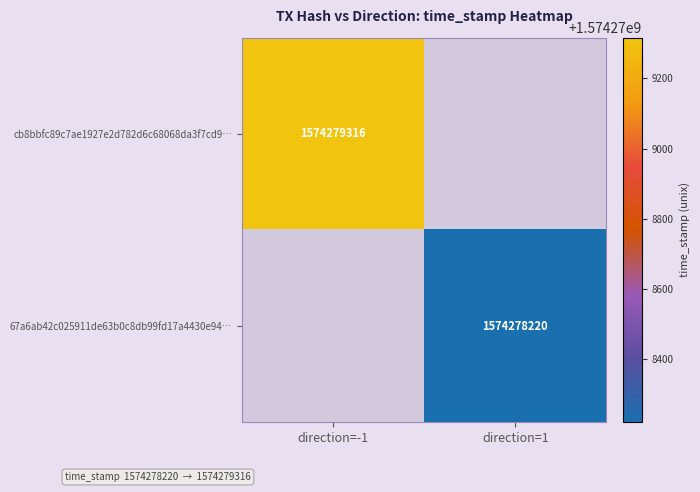

True or false: cb8bbfc89c7ae1927e2d782d6c68068da3f7cd9 has a value of -1 at 0.

True